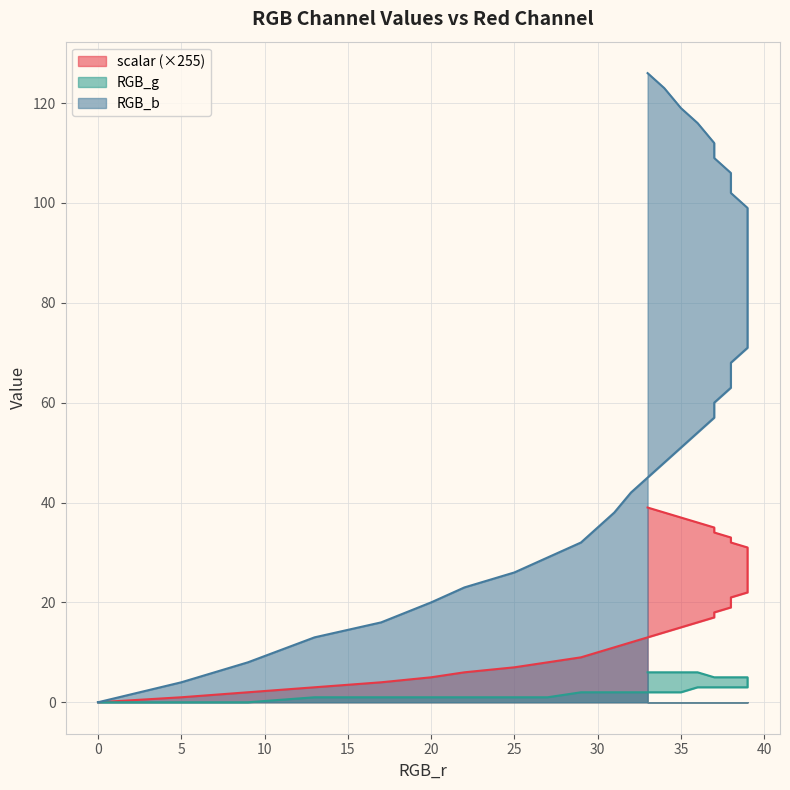

Which series has the largest range (max minus min)?

RGB_b